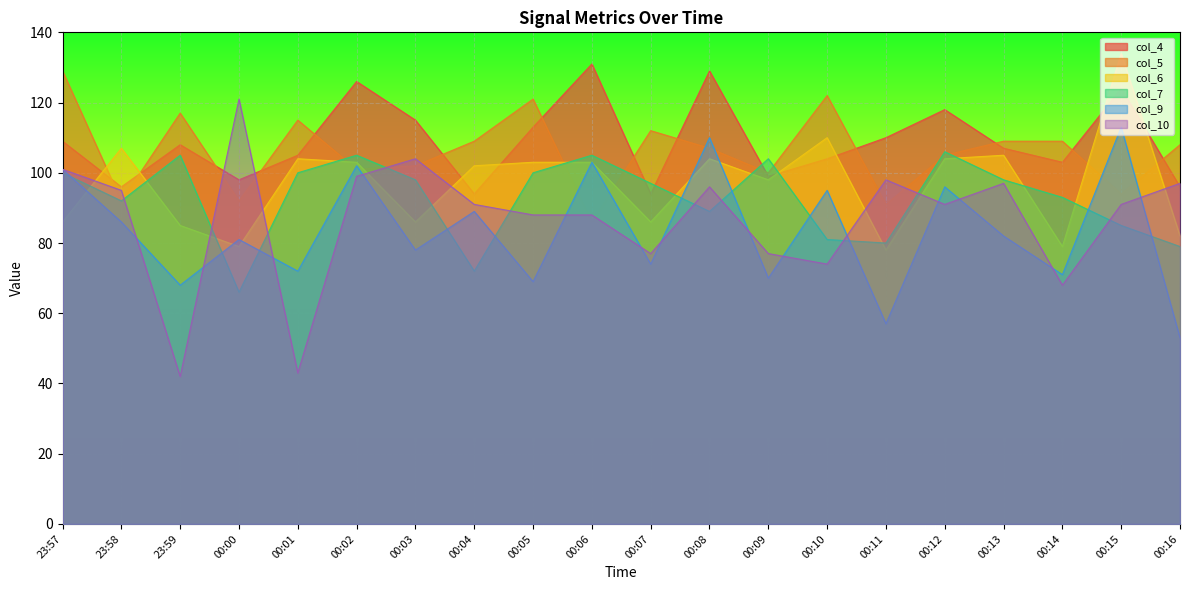

Which has a higher value, 00:12 or 00:13?

00:12